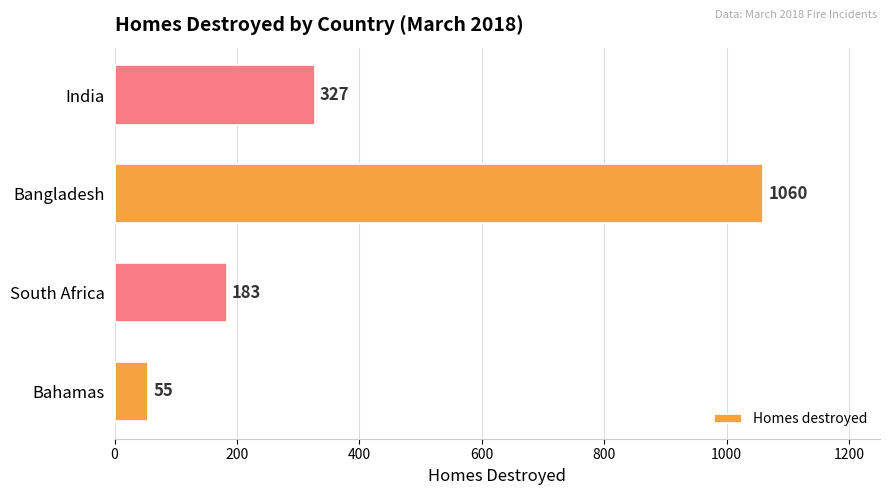

Where is the data nearest to the value 557?

India